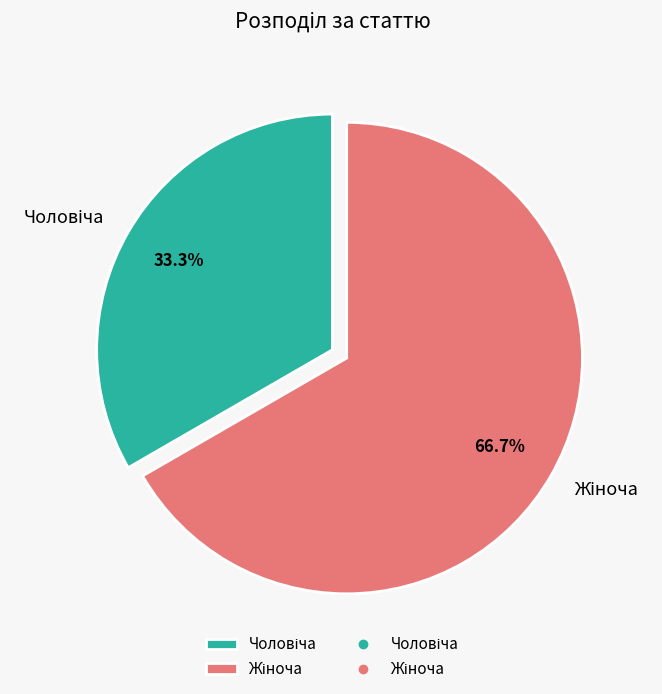

Does any single category account for the majority?

Yes